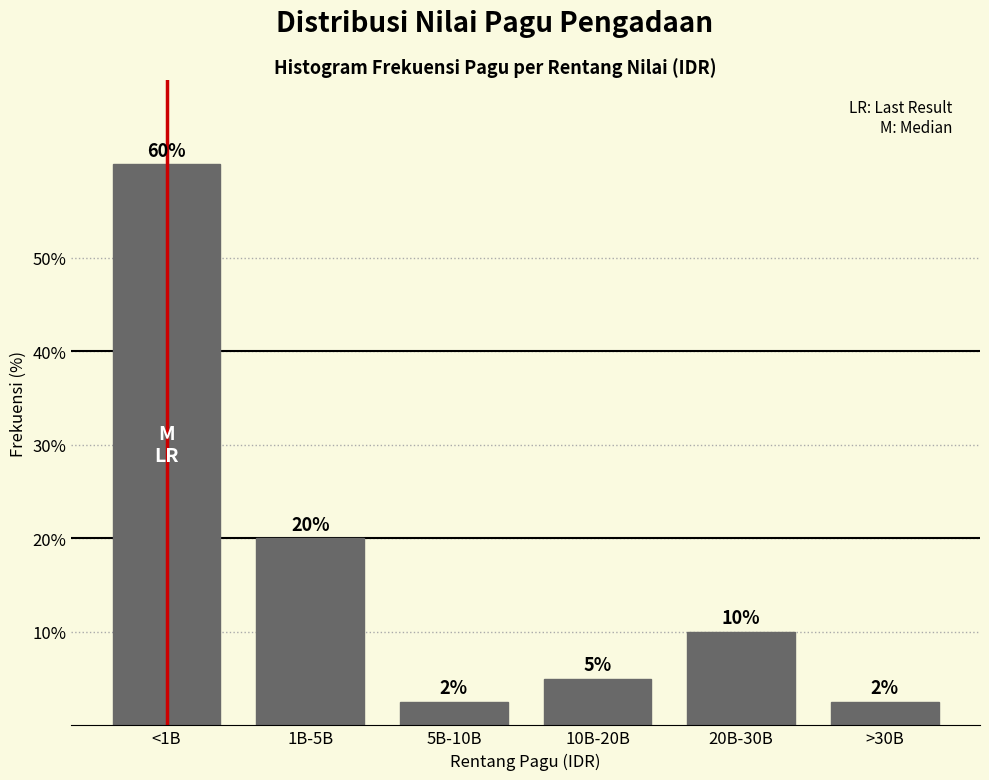

What is the smallest value displayed?

2.5